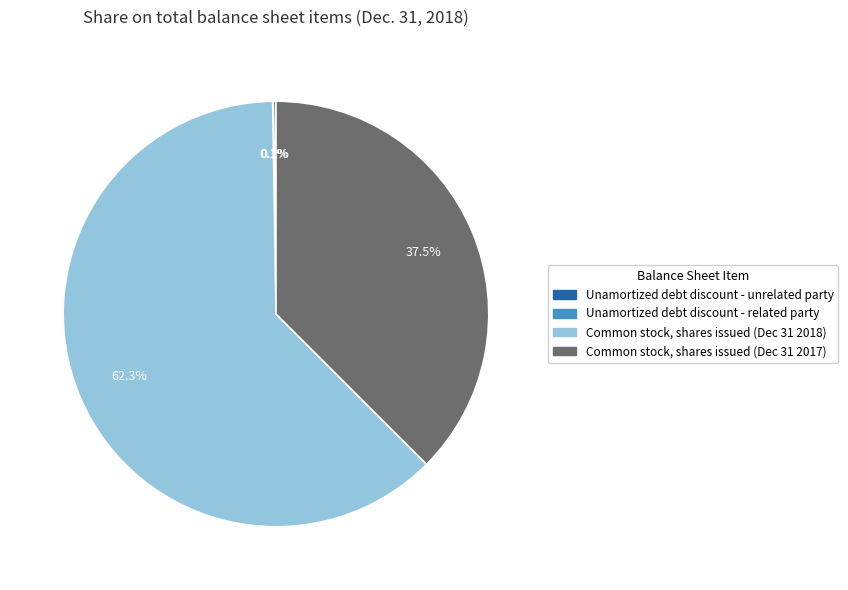

Is there any slice that represents more than half of the pie?

Yes